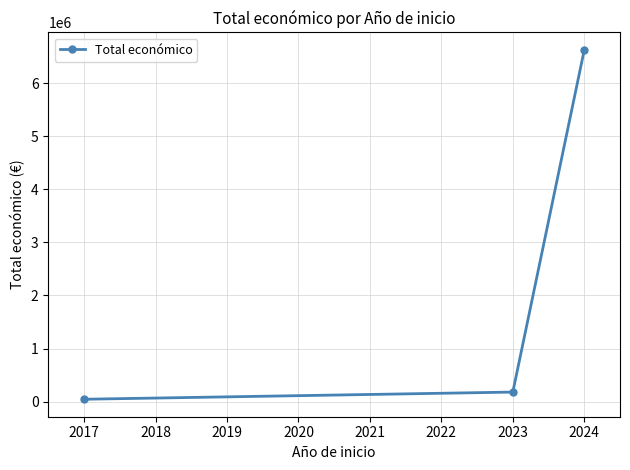

What value does the data have at 2017?

44191